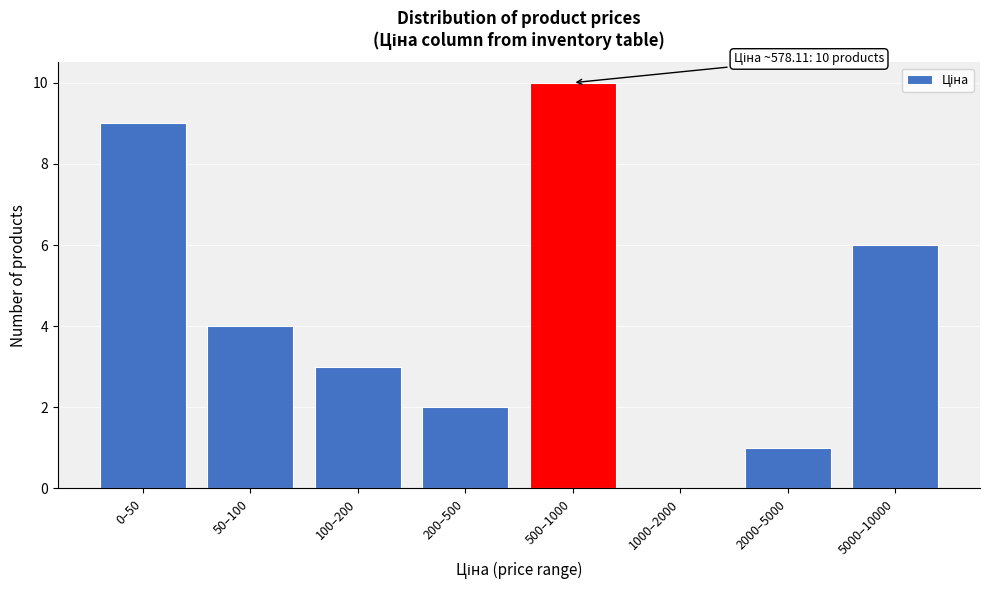

Reading left to right, transcribe all the data shown in this chart.

0–50=9	50–100=4	100–200=3	200–500=2	500–1000=10	1000–2000=0	2000–5000=1	5000–10000=6